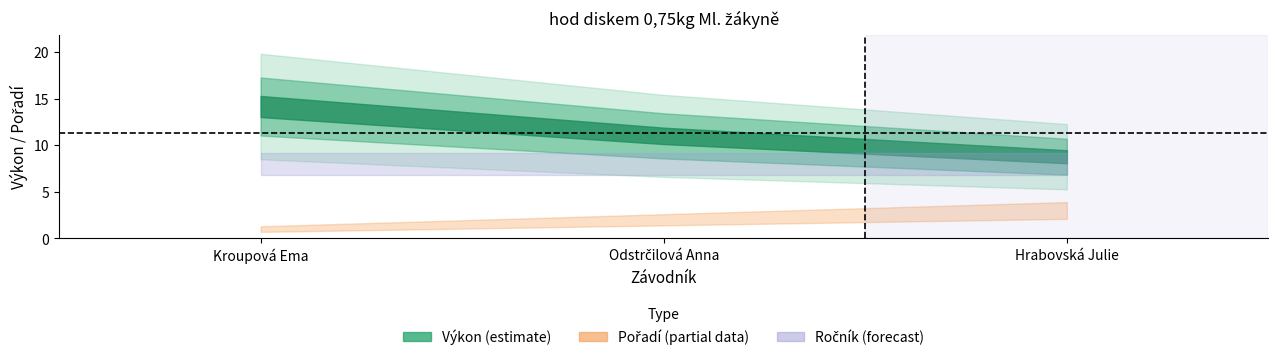

What is the smallest value displayed?

1.0